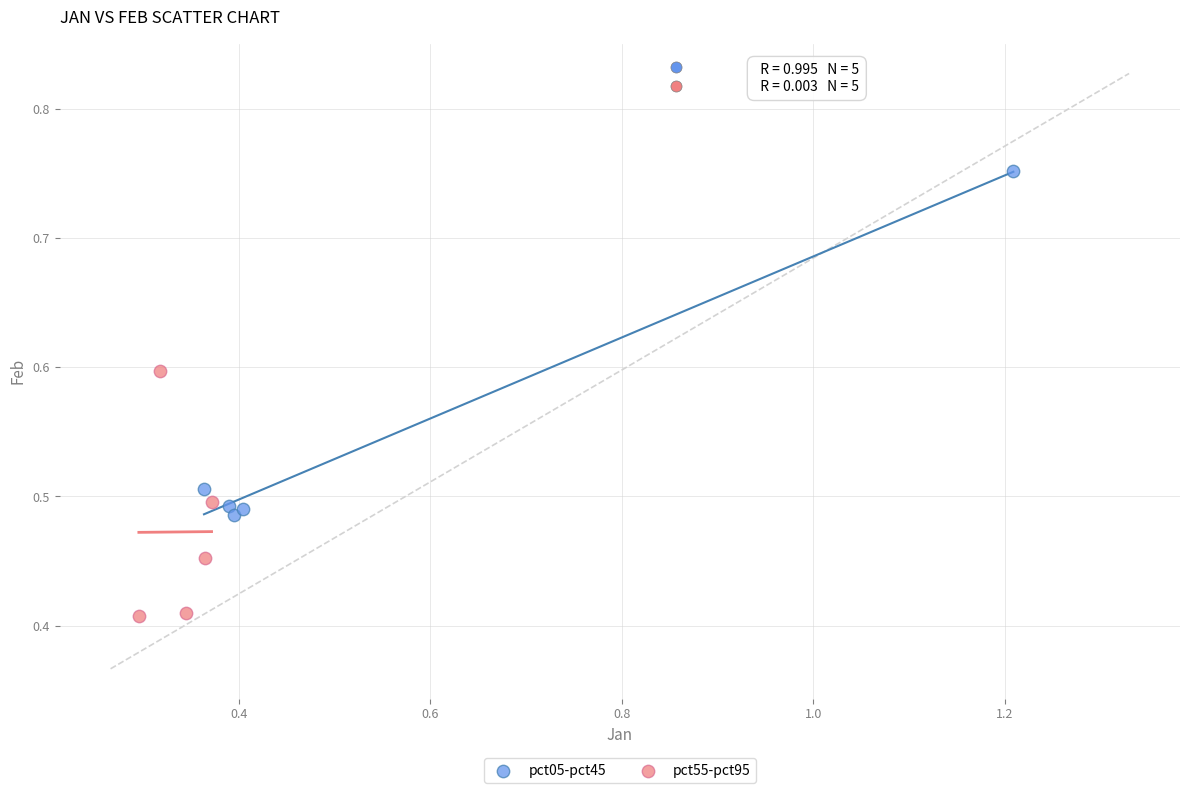

Which series reaches the minimum Y coordinate?

pct55-pct95